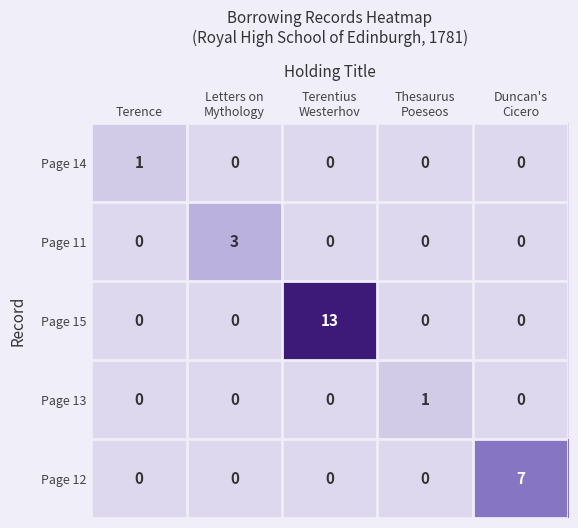

Reading right to left, transcribe all the data shown in this chart.

Page 14: 0	0	0	0	1
Page 11: 0	0	0	3	0
Page 15: 0	0	13	0	0
Page 13: 0	1	0	0	0
Page 12: 7	0	0	0	0